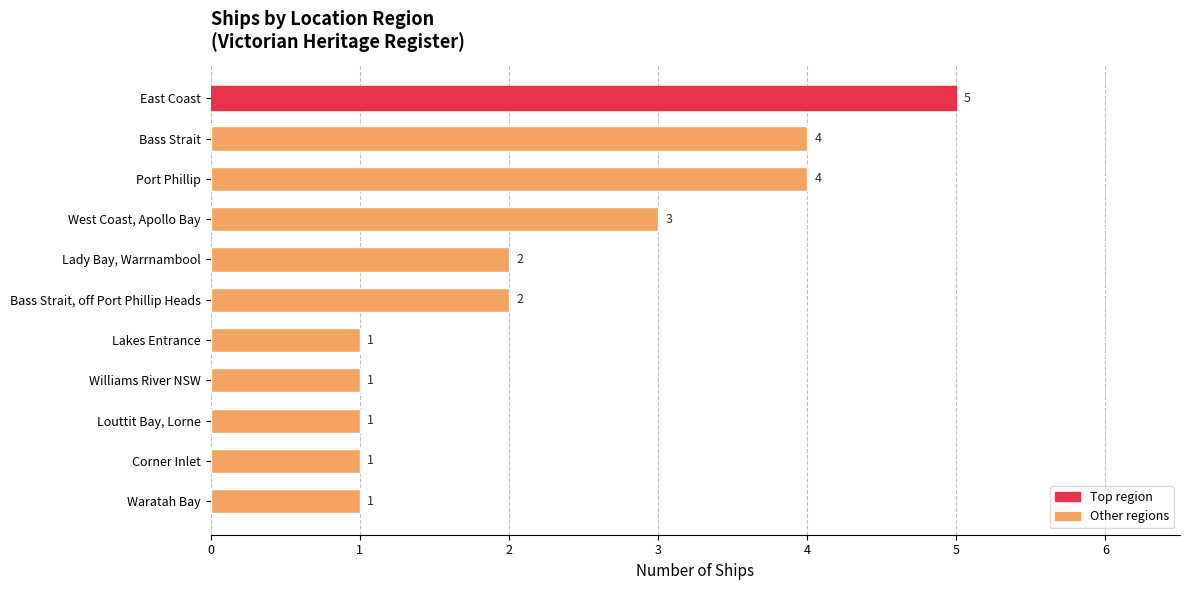

Is it true that the value at Bass Strait is 4?

True